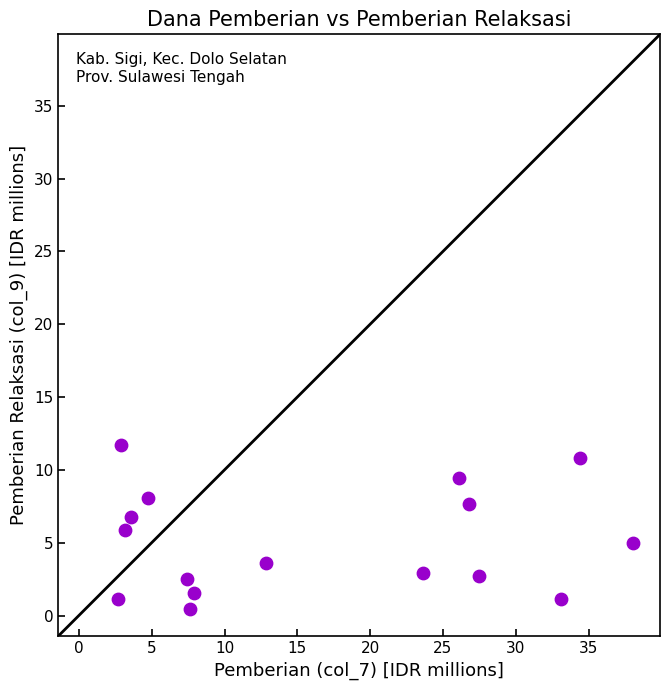

What is the range of X values (max minus min)?

35.3